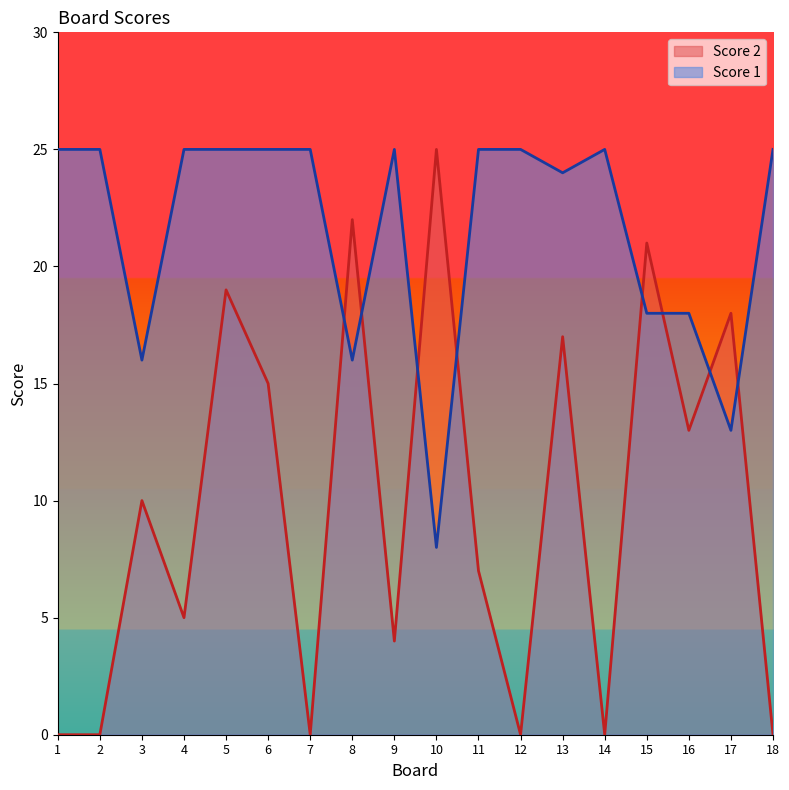

True or false: Score 1 has more than 2 interior local peaks.

False